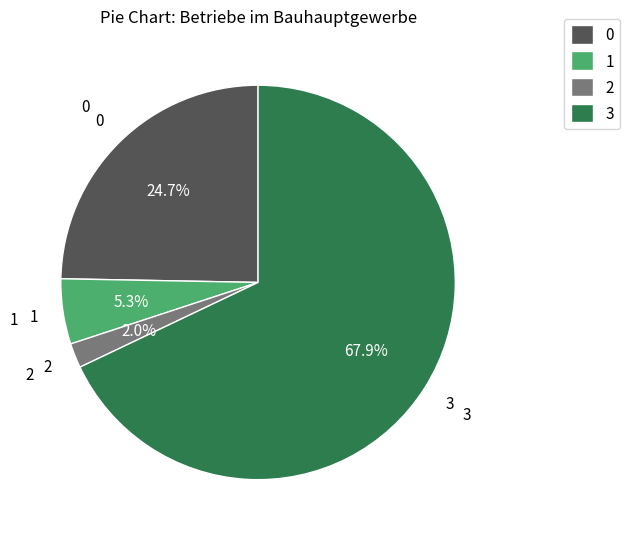

Count the number of slices in the pie.

4